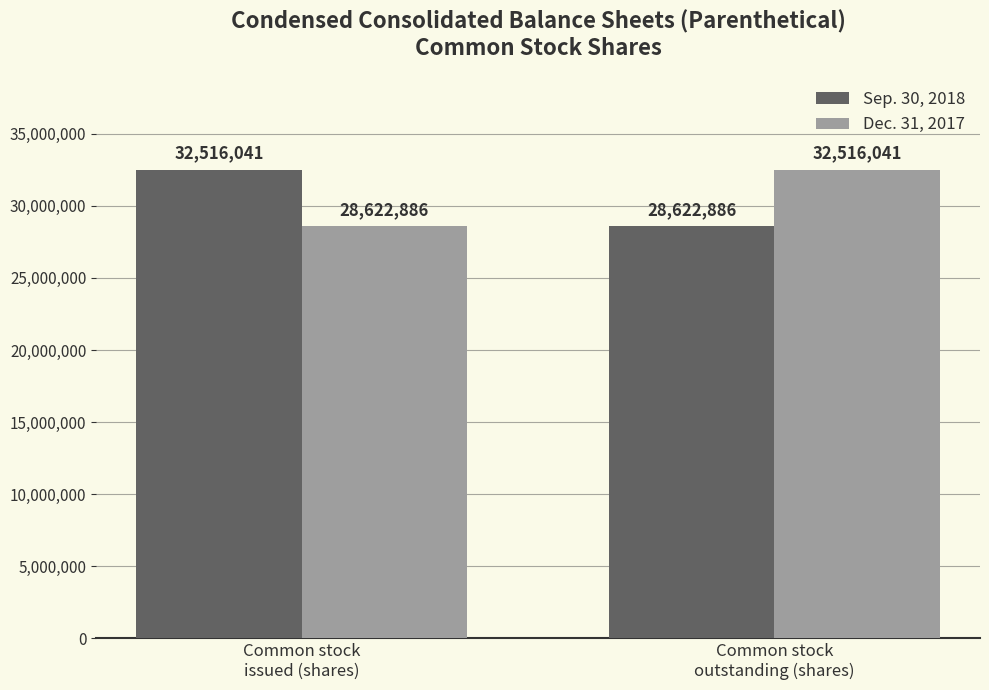

What is the average value of the Sep. 30, 2018 series?

30569464